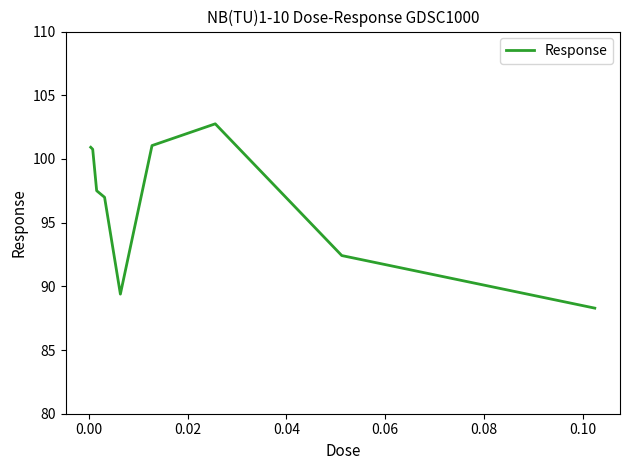

What is the difference between the maximum and minimum values?

14.5